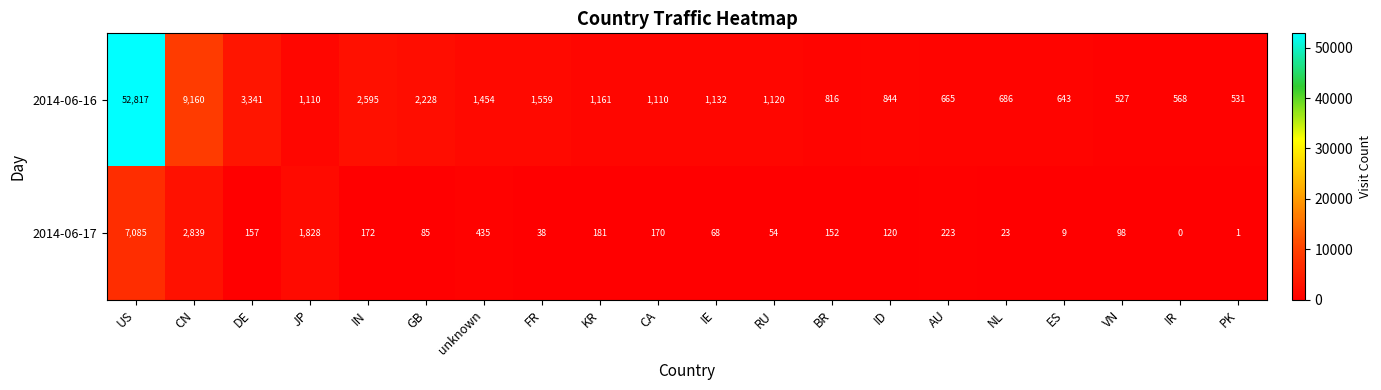

What is the difference between the highest and lowest values at unknown?

1019